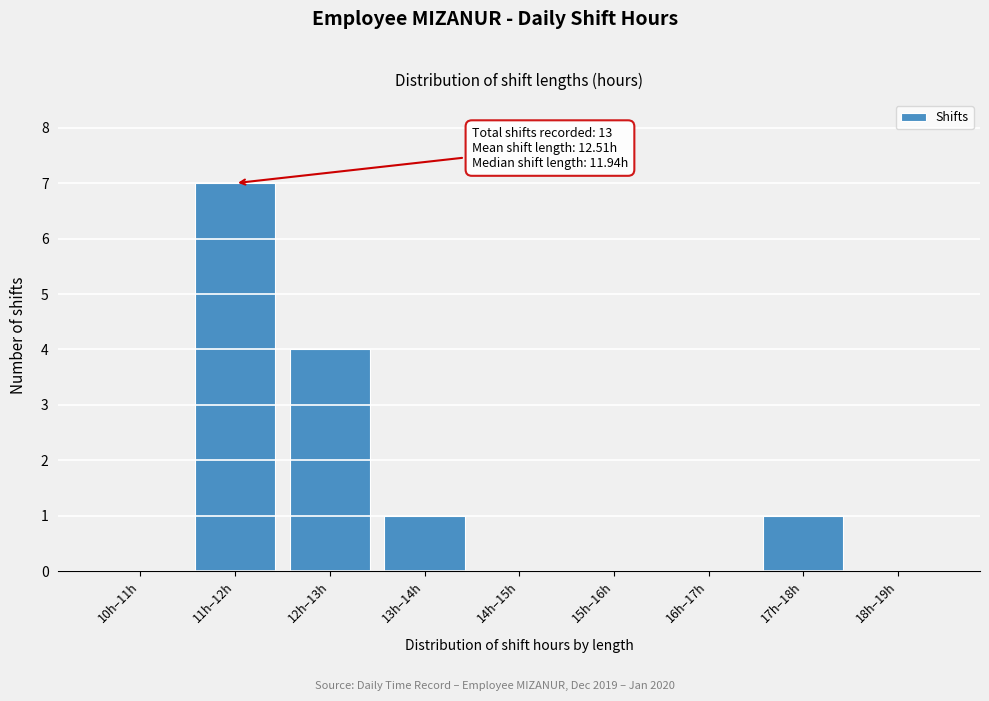

Reading left to right, what are all the values shown in this chart?

10h–11h=0	11h–12h=7	12h–13h=4	13h–14h=1	14h–15h=0	15h–16h=0	16h–17h=0	17h–18h=1	18h–19h=0